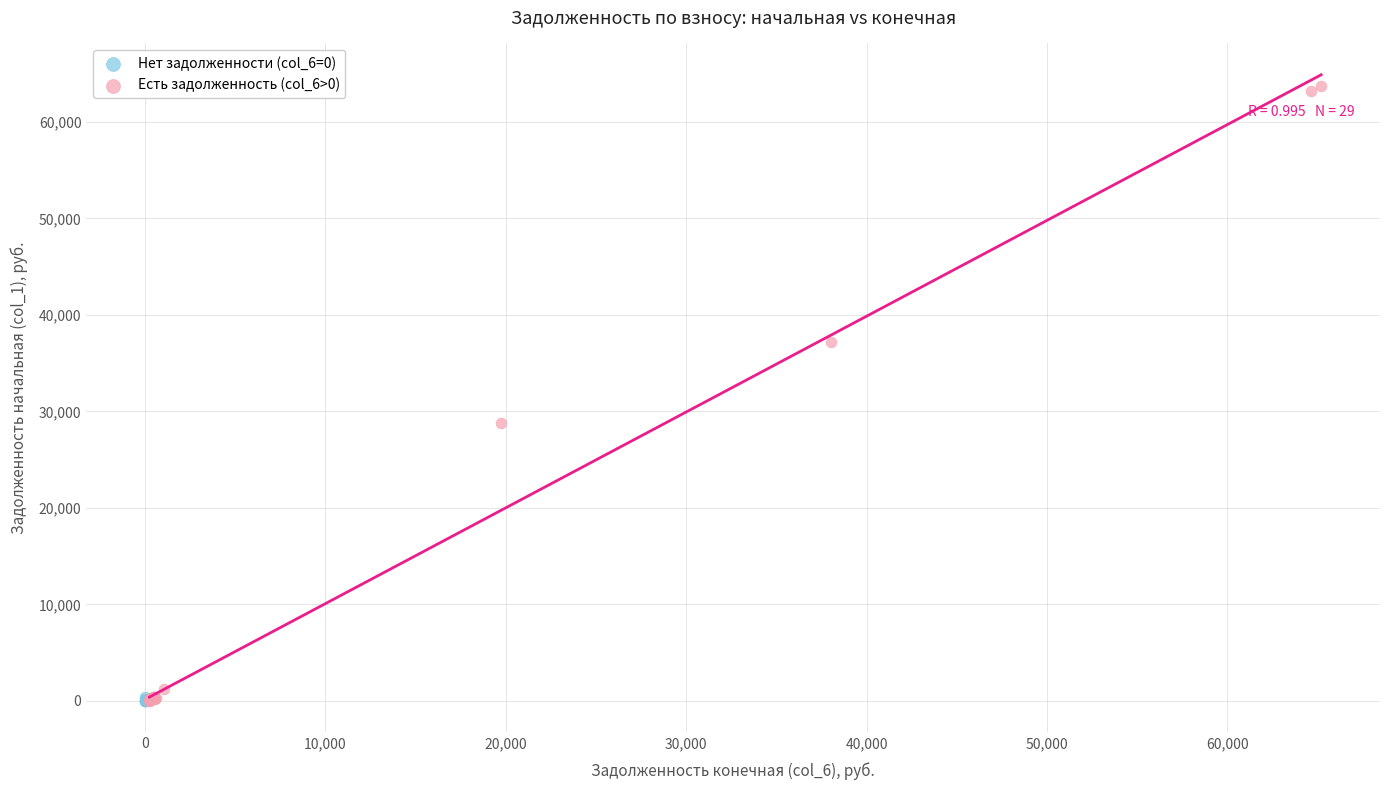

What are all the series names shown in the legend?

Нет задолженности (col_6=0), Есть задолженность (col_6>0)